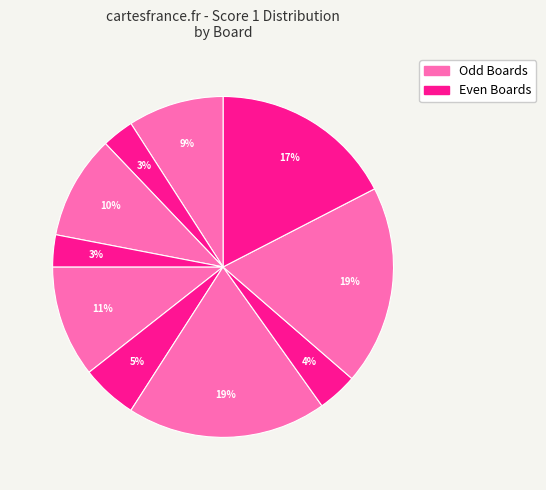

How many segments does this pie chart have?

10